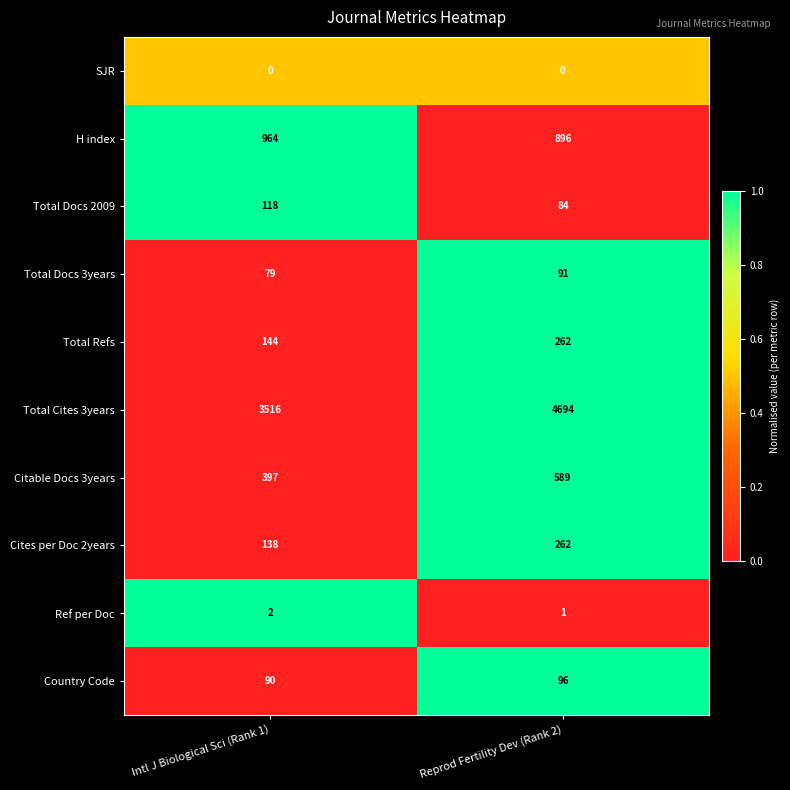

The Total Docs 2009 series shows 44 at Reprod Fertility Dev (Rank 2). True or false?

False